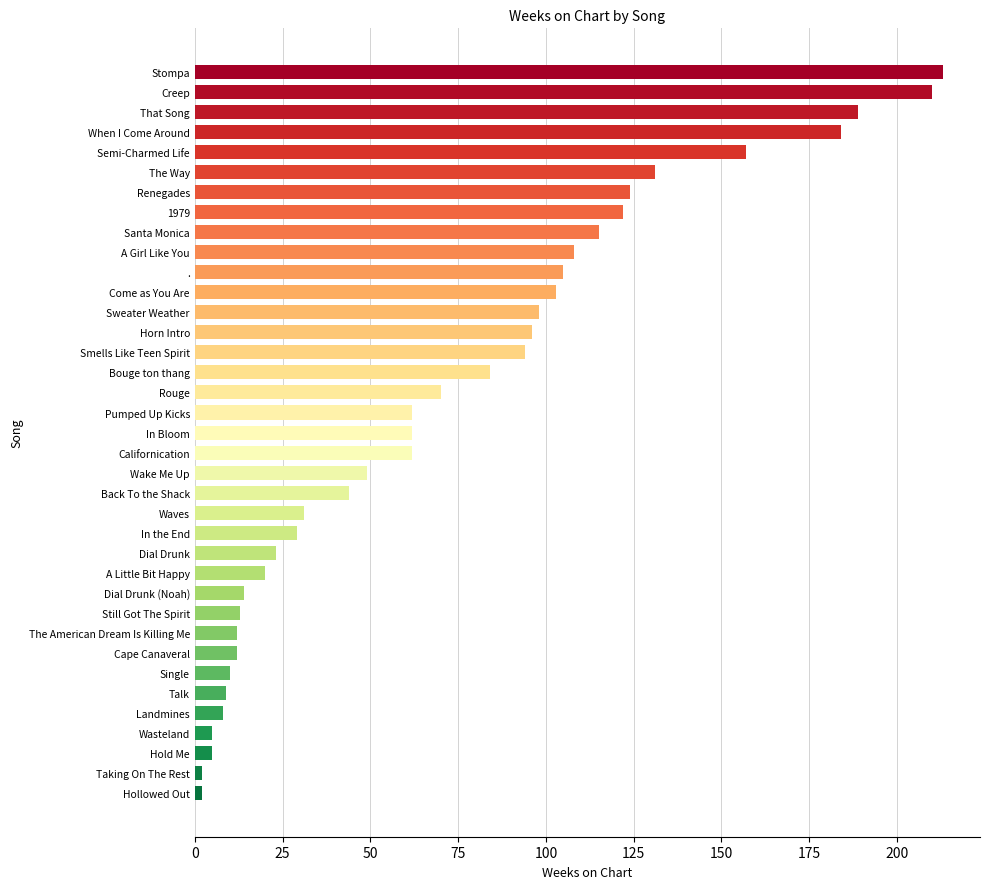

How many data points does each series have?

37